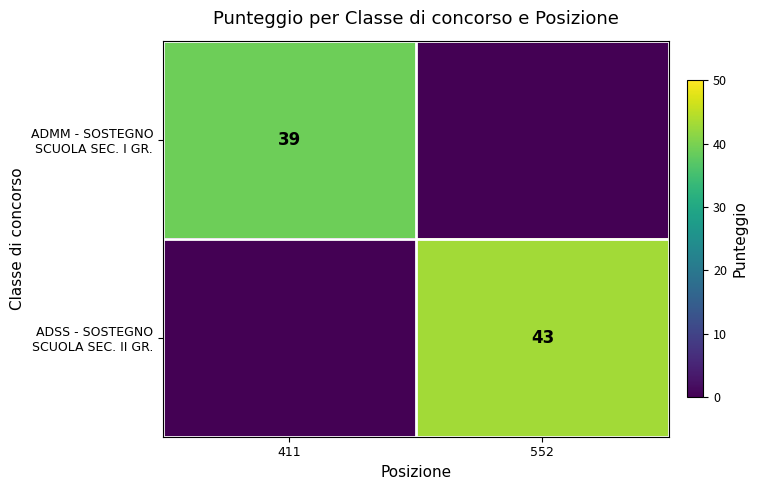

The ADMM - SOSTEGNO SCUOLA SEC. I GR. series shows -25 at 552. True or false?

False